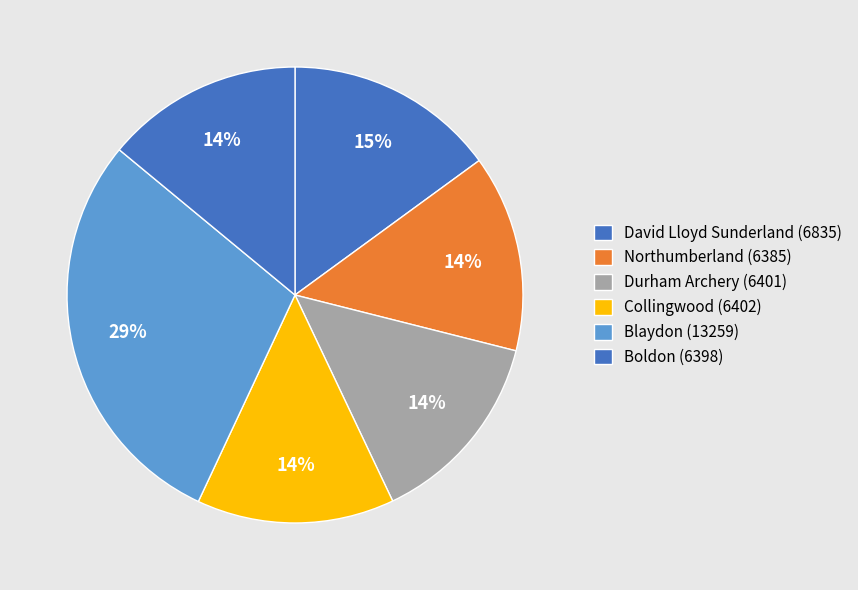

How many slices are in this pie chart?

6